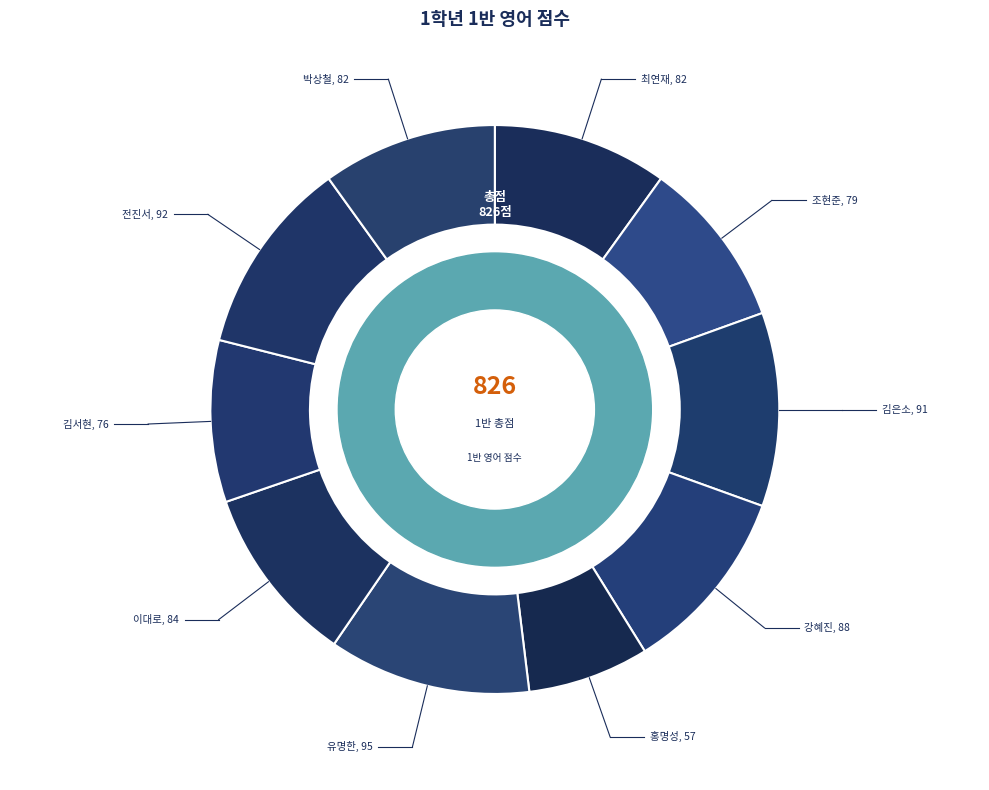

Rank the categories by value from highest to lowest.

유명한, 전진서, 김은소, 강혜진, 이대로, 최연재, 박상철, 조현준, 김서현, 홍명성